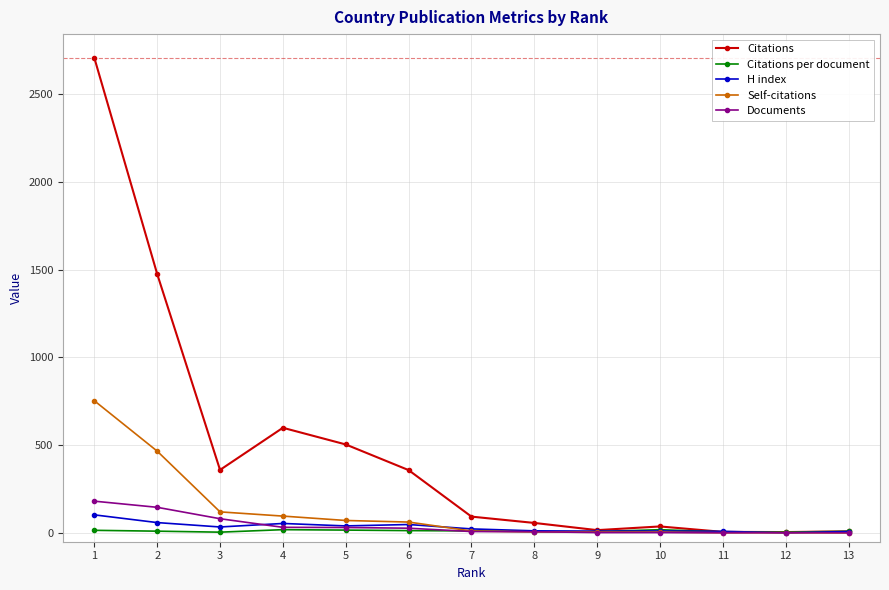

What is the difference between the highest and lowest values at 9?

14.0